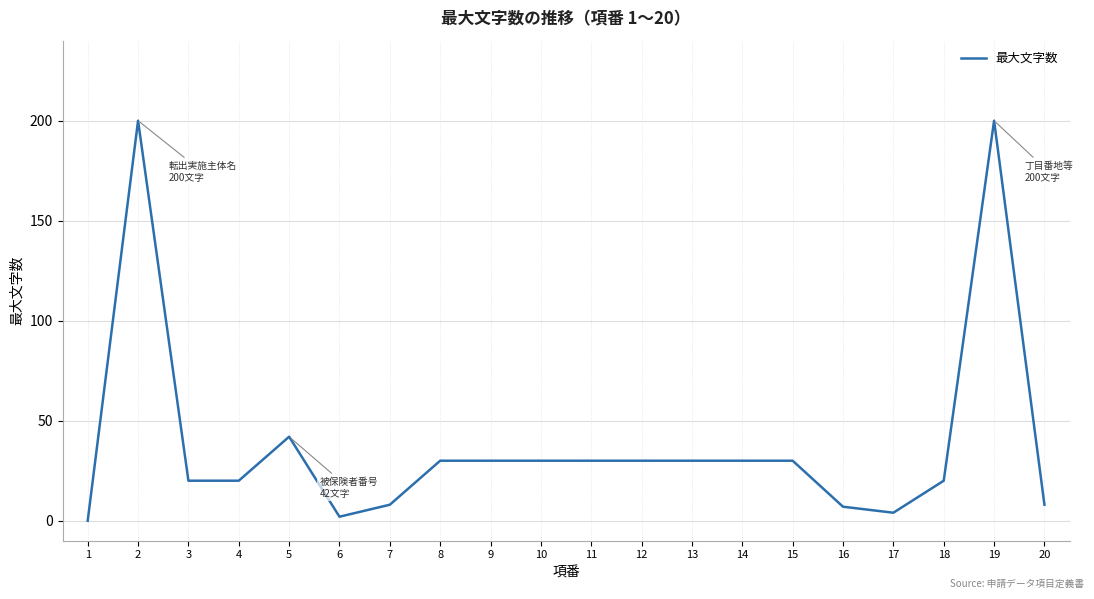

Which has a higher value, 16 or 19?

19